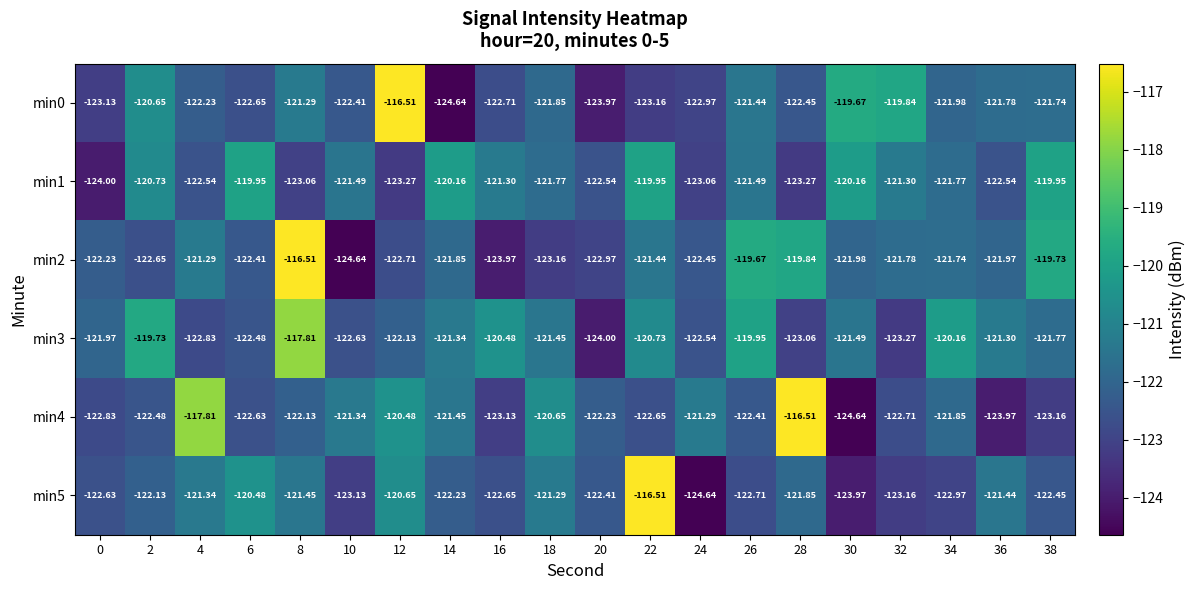

Is the value of min1 at 4 greater than the value of min0 at 24?

Yes